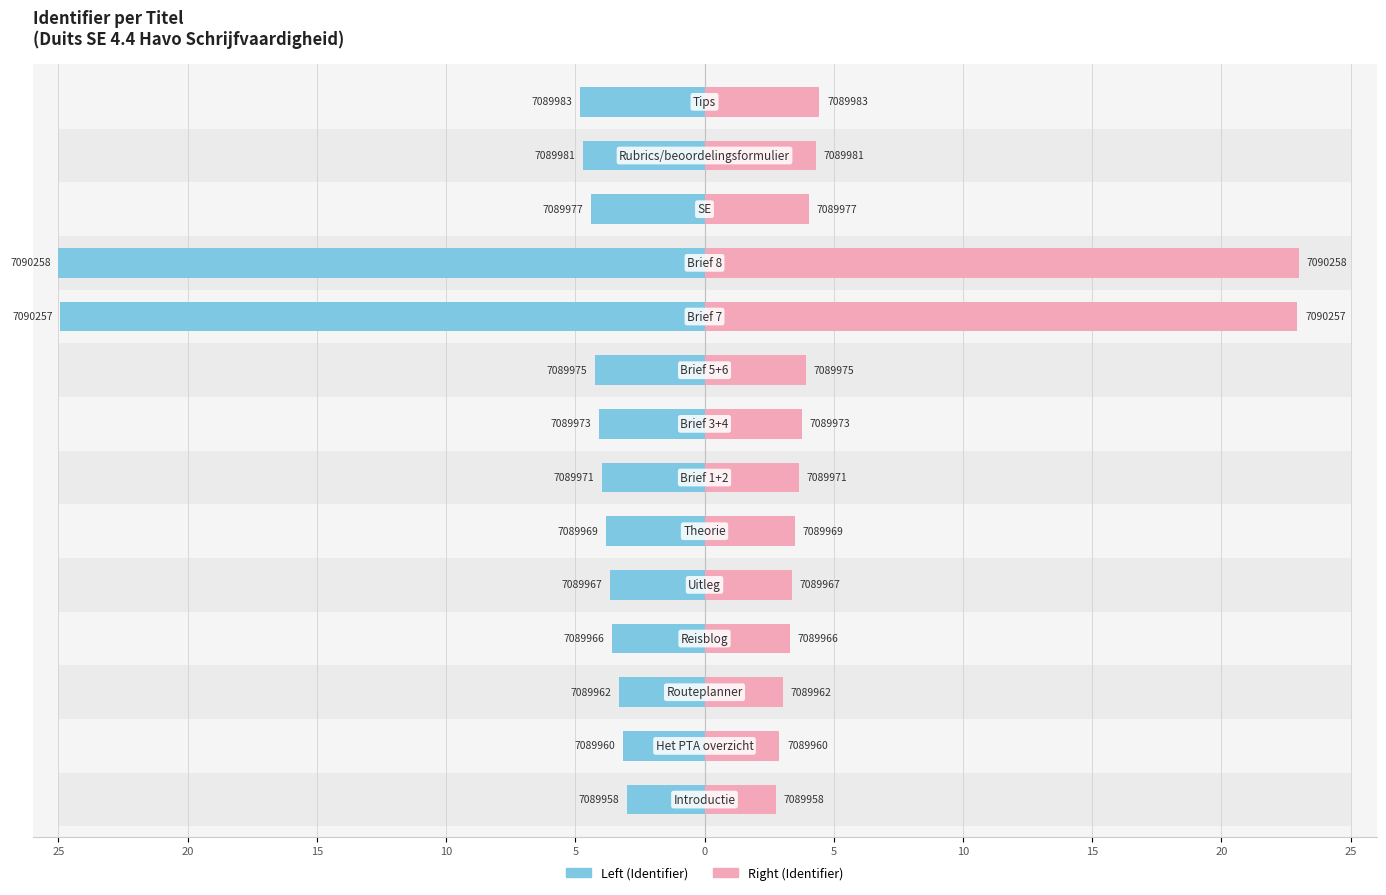

Is the value of Identifier (right) at 5 greater than the value of Identifier (left) at 15?

Yes